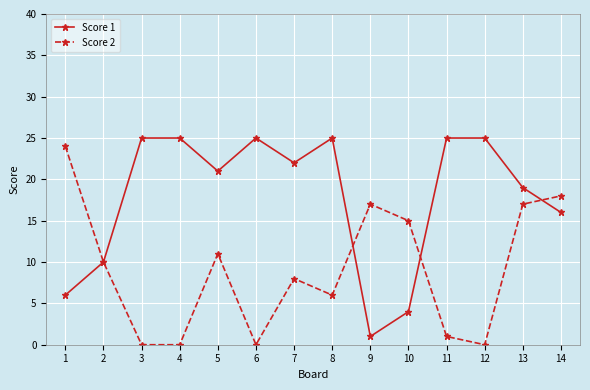

Reading left to right, extract all data points from this chart.

Score 1: 1=6	2=10	3=25	4=25	5=21	6=25	7=22	8=25	9=1	10=4	11=25	12=25	13=19	14=16
Score 2: 1=24	2=10	3=0	4=0	5=11	6=0	7=8	8=6	9=17	10=15	11=1	12=0	13=17	14=18